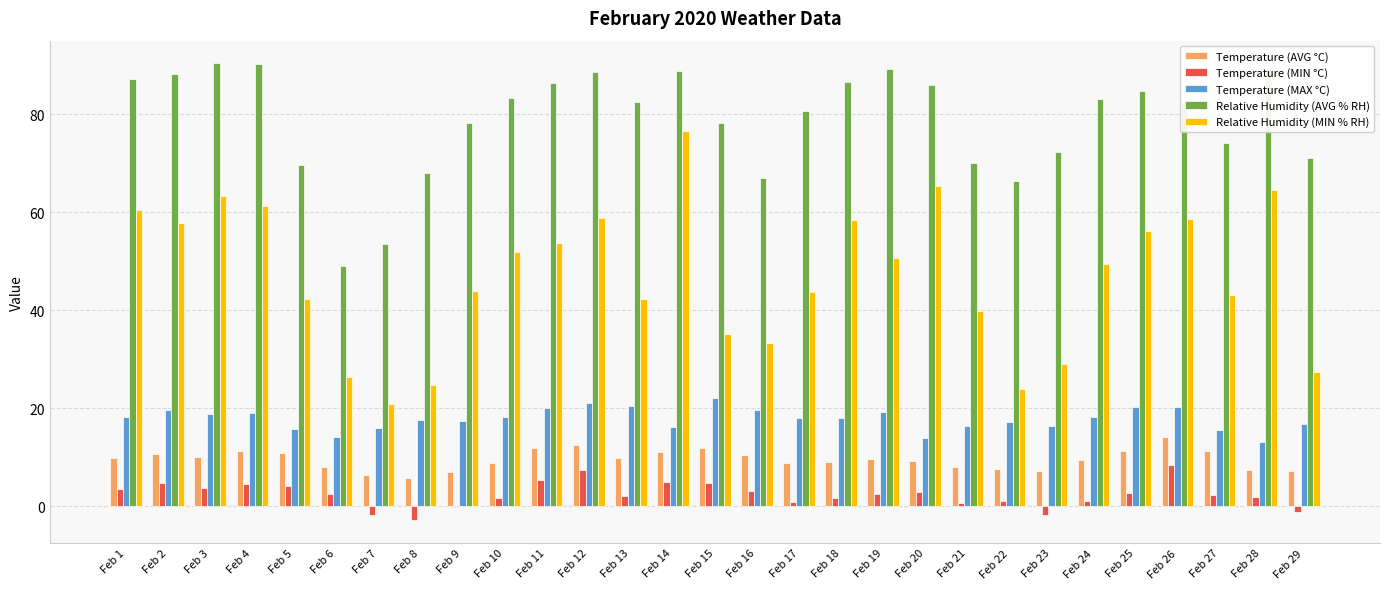

How many groups of bars are there?

29